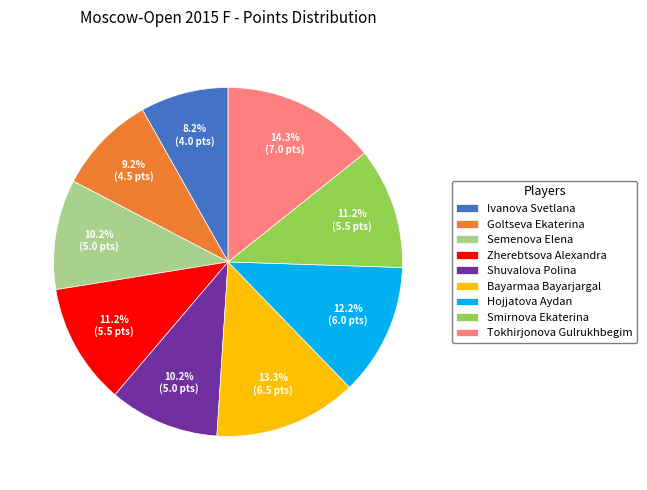

Is there any slice that represents more than half of the pie?

No